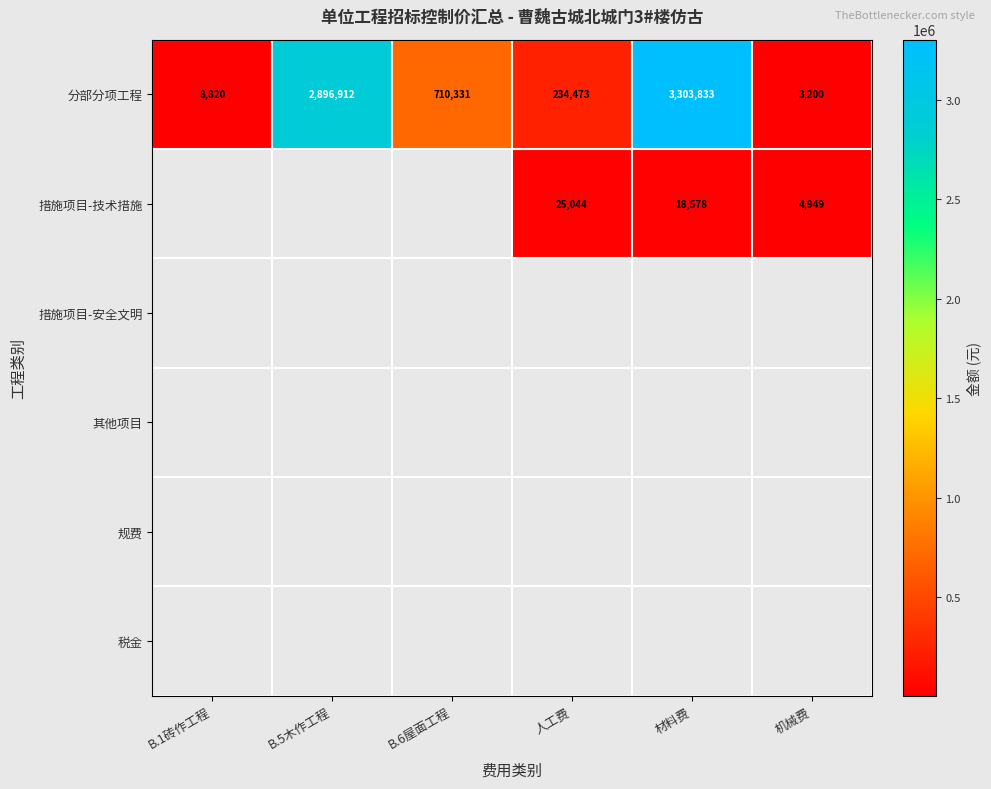

True or false: 分部分项工程 has a value of 2896912.0 at B.5木作工程.

True